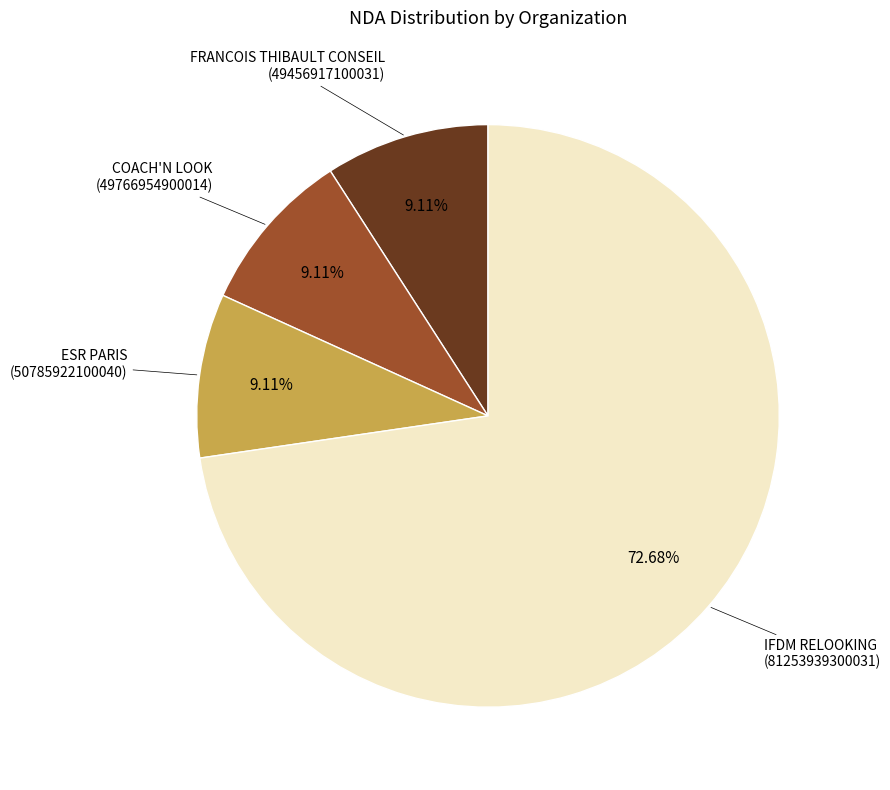

Count the number of slices in the pie.

4